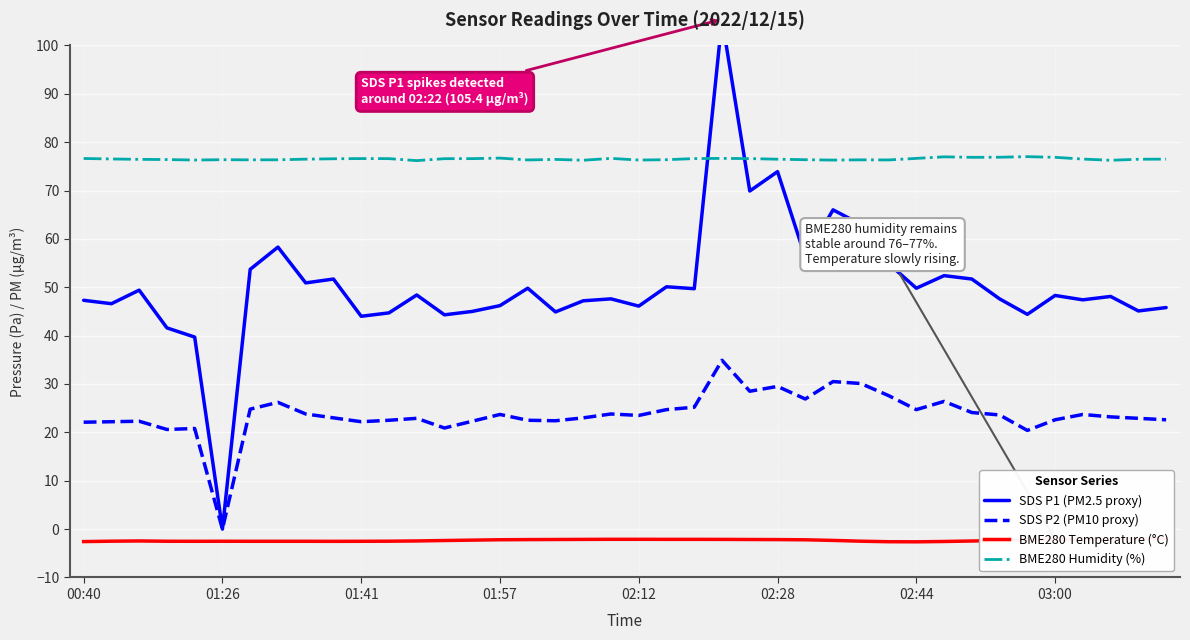

Reading left to right, extract all data points from this chart.

SDS P1 (PM2.5 proxy): 47.3	46.6	49.4	41.6	39.7	0.0	53.7	58.3	50.9	51.7	44.0	44.7	48.4	44.3	45.0	46.2	49.8	44.9	47.2	47.6	46.1	50.1	49.7	105.4	69.9	73.9	56.2	66.0	63.0	54.9	49.8	52.4	51.7	47.6	44.4	48.3	47.4	48.1	45.1	45.8
SDS P2 (PM10 proxy): 22.1	22.2	22.3	20.6	20.8	0.0	24.8	26.2	23.8	23.0	22.2	22.5	22.9	20.9	22.3	23.7	22.5	22.4	23.0	23.8	23.5	24.7	25.2	34.9	28.5	29.5	26.9	30.5	30.1	27.6	24.7	26.4	24.1	23.6	20.4	22.6	23.7	23.2	22.9	22.6
BME280 Temperature (°C): -2.6	-2.5	-2.5	-2.5	-2.5	-2.5	-2.5	-2.5	-2.5	-2.5	-2.5	-2.5	-2.5	-2.4	-2.3	-2.2	-2.2	-2.1	-2.1	-2.1	-2.1	-2.1	-2.1	-2.1	-2.1	-2.2	-2.2	-2.3	-2.5	-2.6	-2.6	-2.6	-2.5	-2.3	-2.2	-2.1	-2.0	-2.0	-2.0	-2.0
BME280 Humidity (%): 76.6	76.5	76.4	76.4	76.3	76.4	76.3	76.3	76.5	76.6	76.6	76.6	76.2	76.6	76.6	76.7	76.3	76.4	76.3	76.6	76.3	76.4	76.6	76.6	76.6	76.5	76.4	76.3	76.3	76.3	76.6	77.0	76.9	76.9	77.0	76.9	76.5	76.2	76.5	76.5